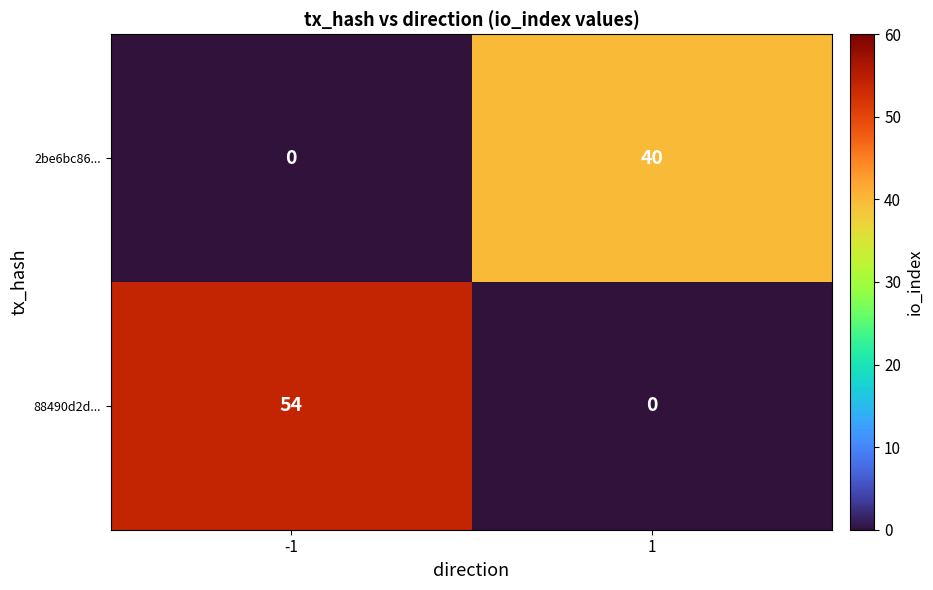

Rank the categories by 88490d2d... value from highest to lowest.

-1, 1